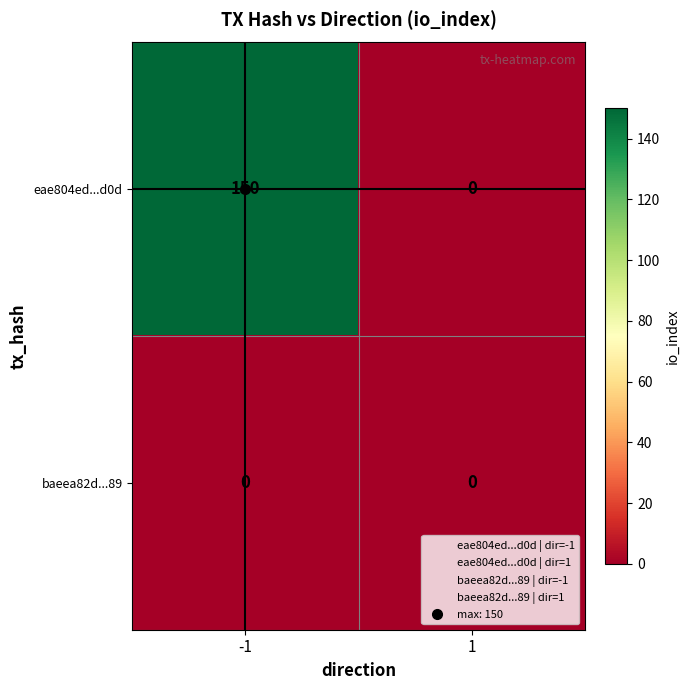

Which series has the largest total across all categories?

eae804ed...d0d